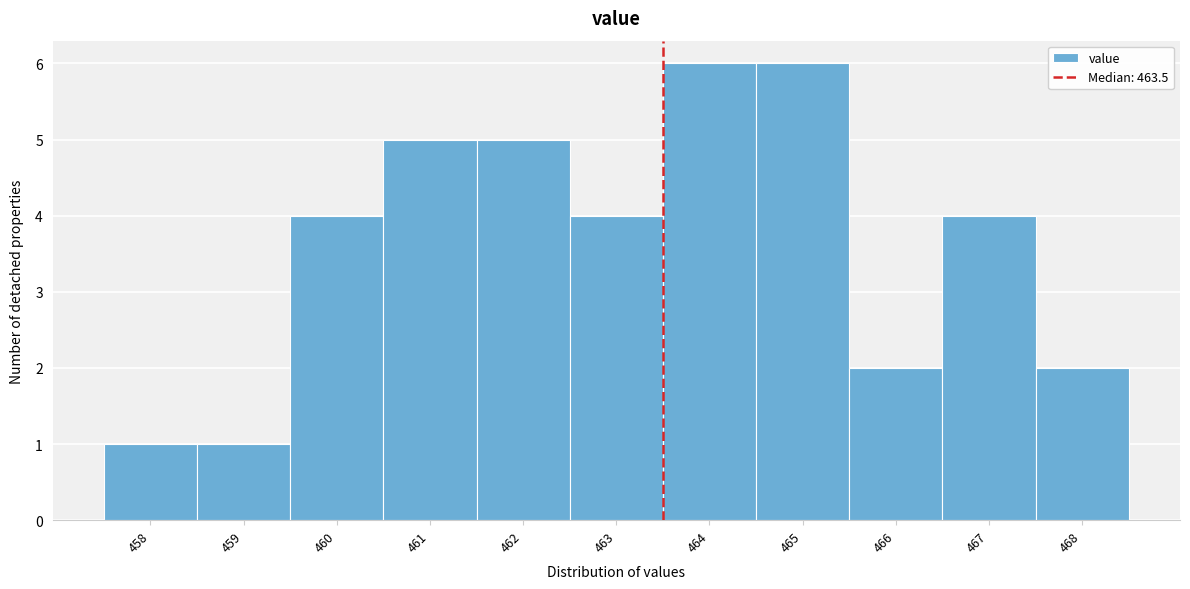

Reading left to right, transcribe this chart: for each bar, give the range it covers on the x-axis and its height. The values are not printed on the chart, so give them approximately, as read against the axis.

457.5 to 458.5: 1
458.5 to 459.5: 1
459.5 to 460.5: 4
460.5 to 461.5: 5
461.5 to 462.5: 5
462.5 to 463.5: 4
463.5 to 464.5: 6
464.5 to 465.5: 6
465.5 to 466.5: 2
466.5 to 467.5: 4
467.5 to 468.5: 2